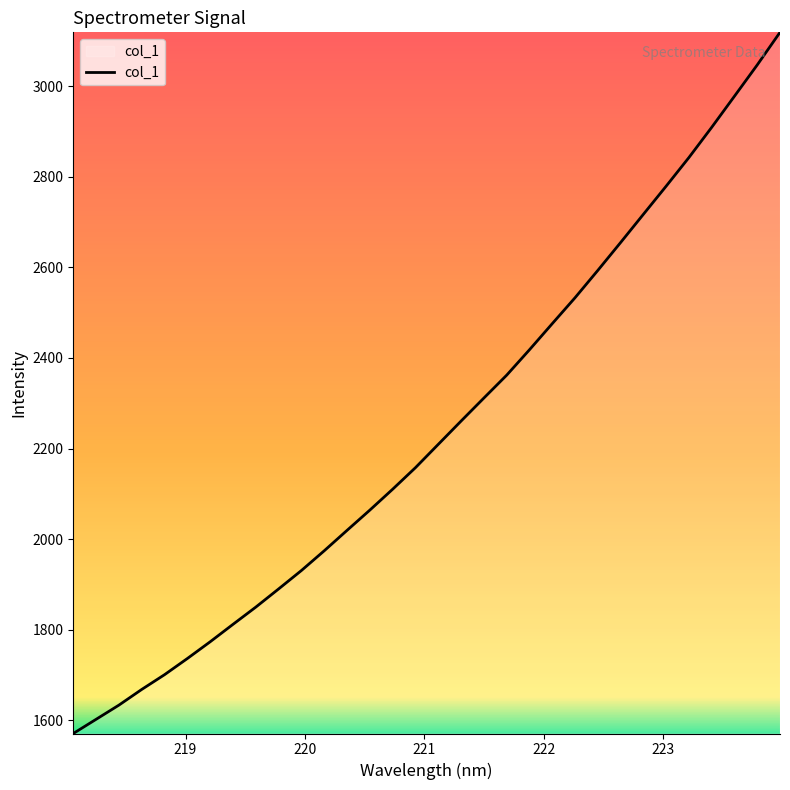

What is the greatest value displayed?

3118.6